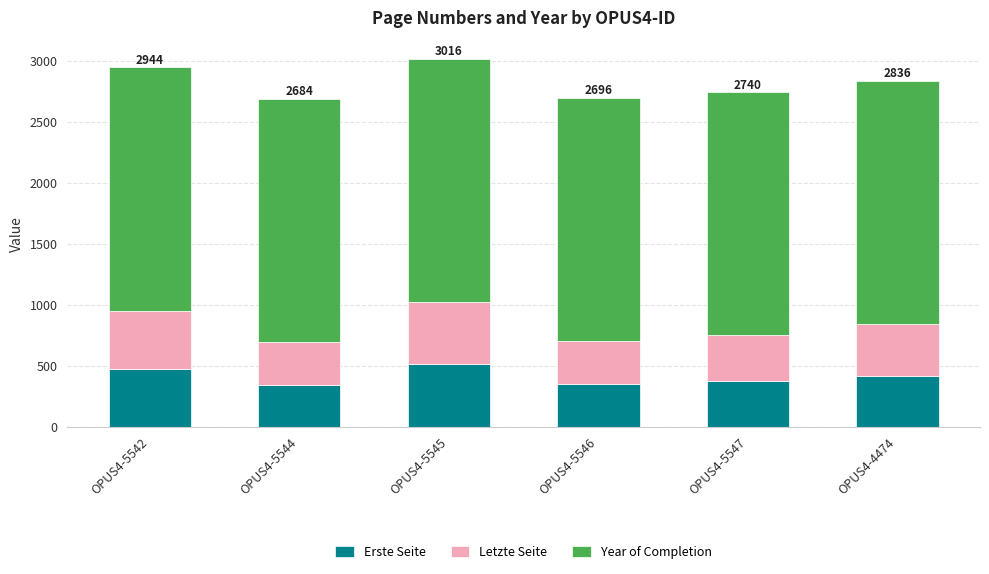

What is the total value across all series at OPUS4-5544?

2684